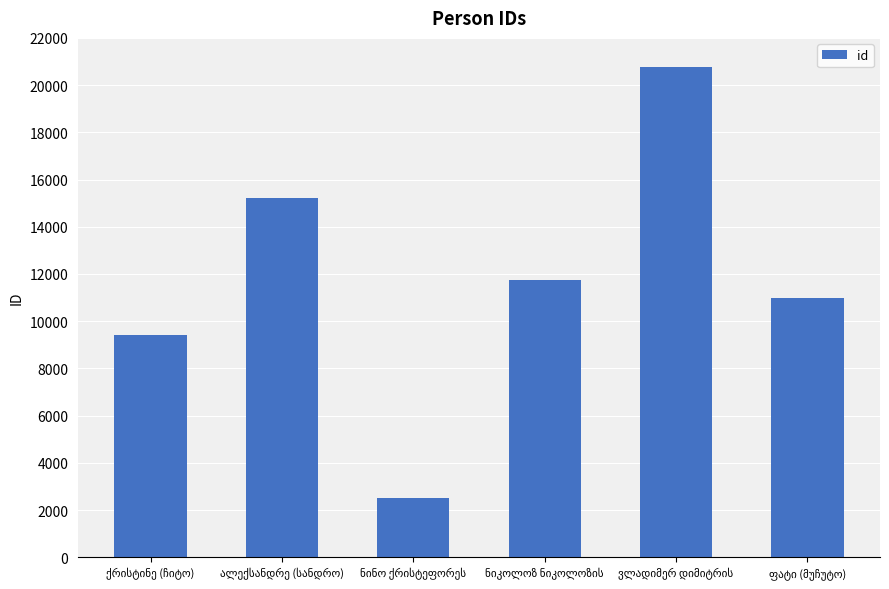

What is the value of the 4th bar from the left?

11727